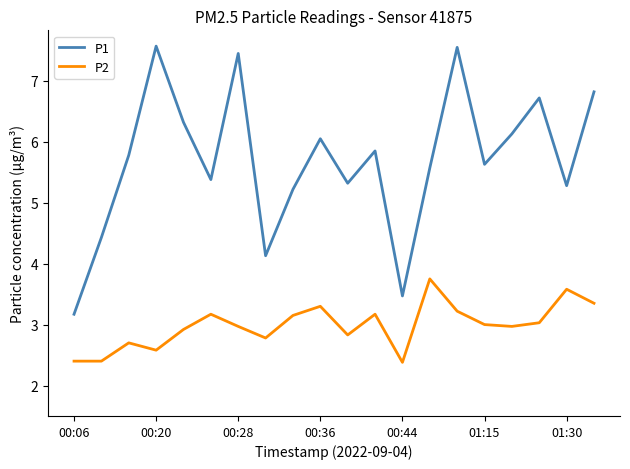

Which series has the largest total across all categories?

P1